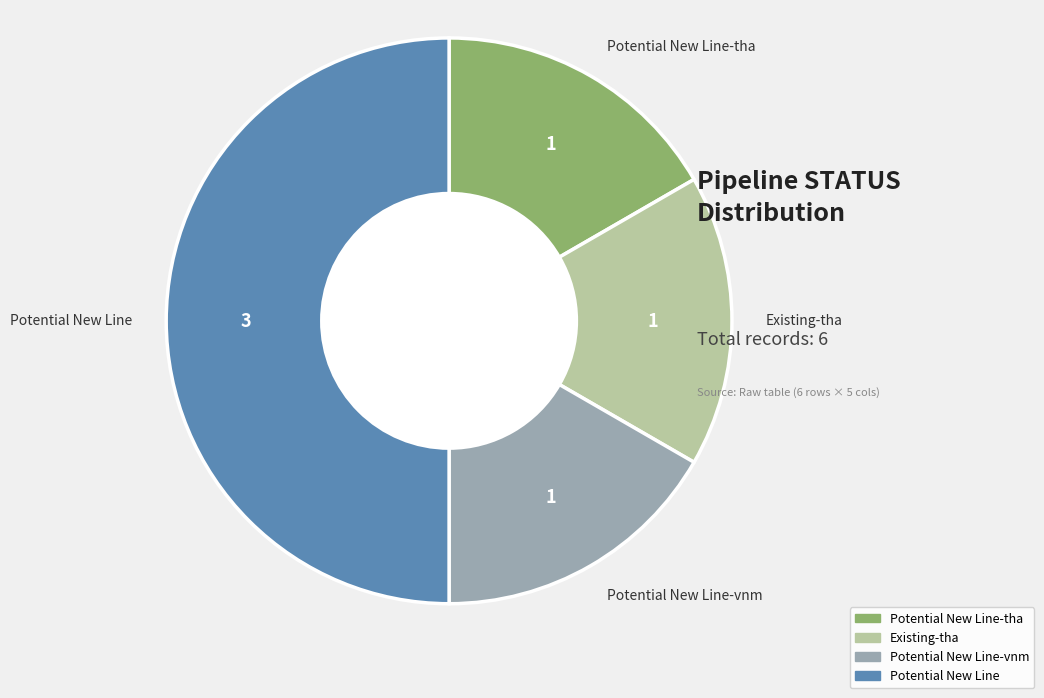

What is the largest slice in the pie chart?

Potential New Line